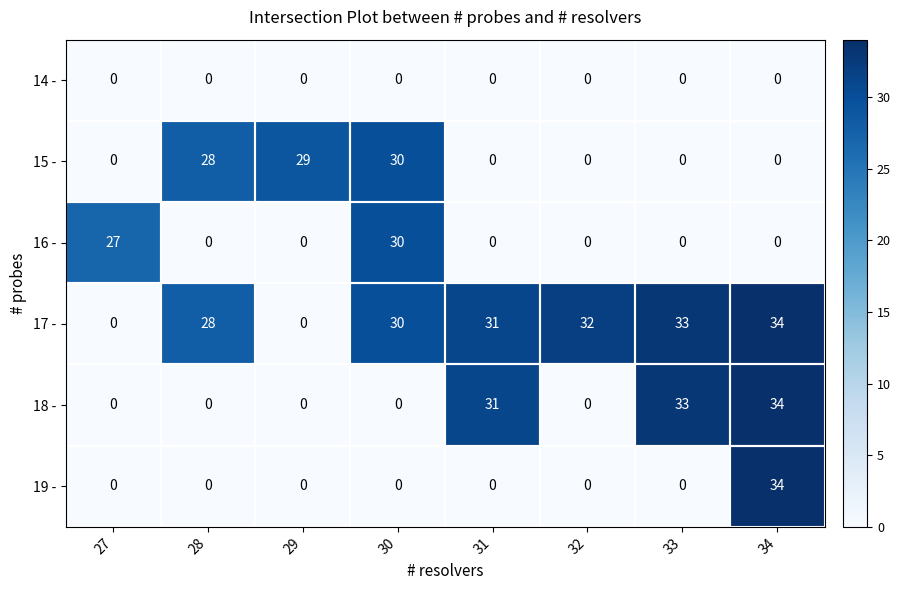

At which category does the chart reach its peak across all series?

34